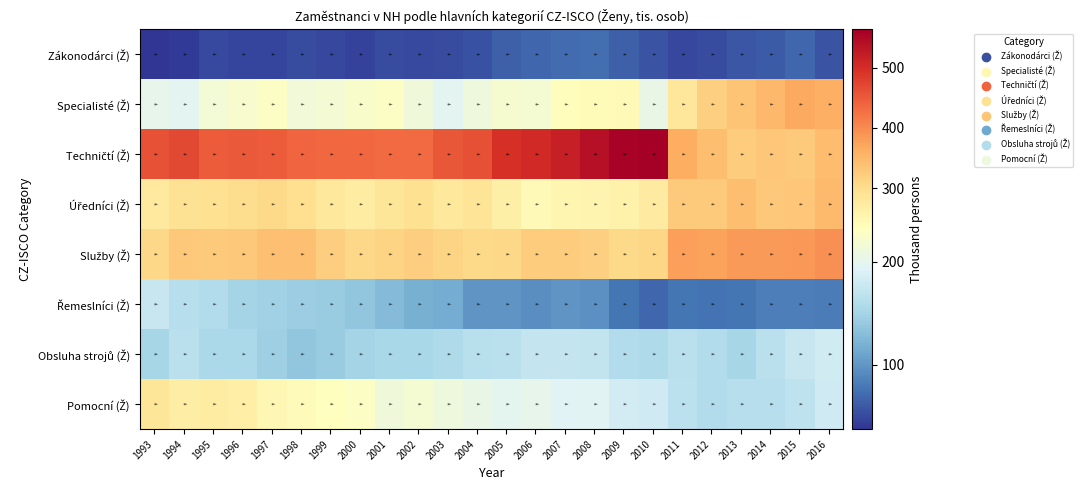

Between 1997 and 2007, which is larger?

2007